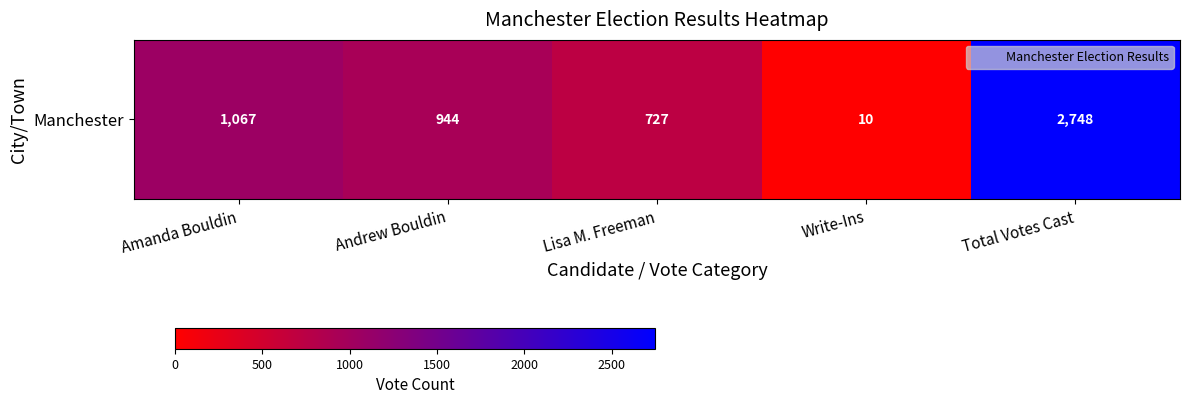

What is the sum of the values at Lisa M. Freeman and Total Votes Cast?

3475